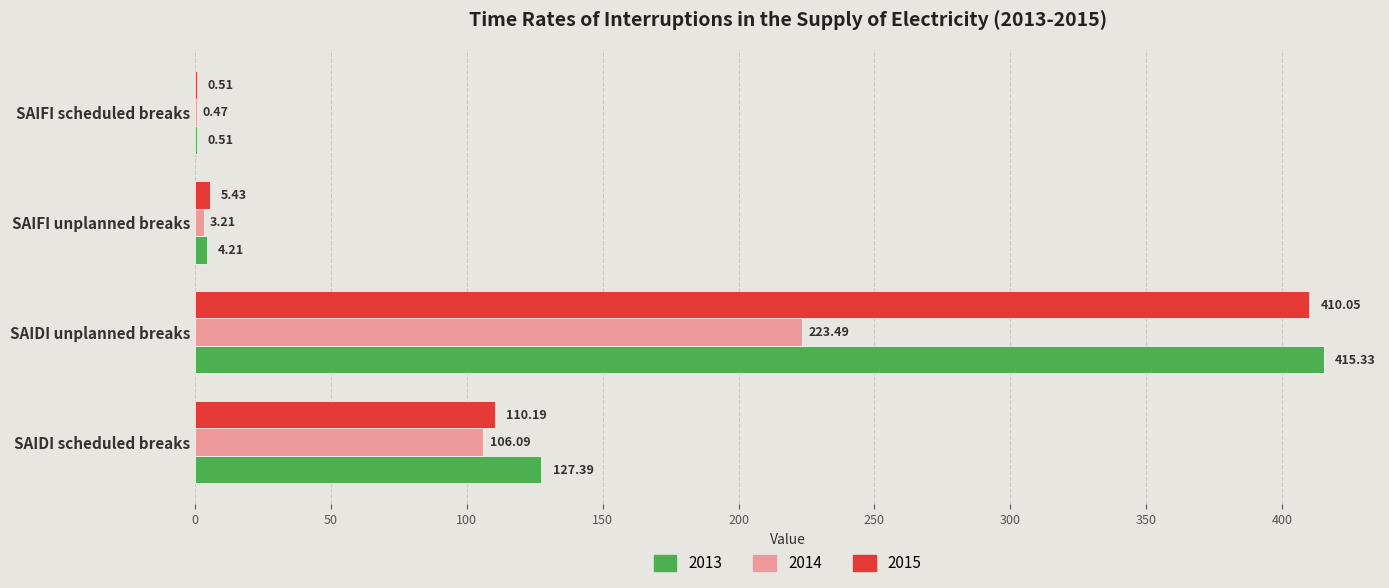

Which series has the largest total across all categories?

2013